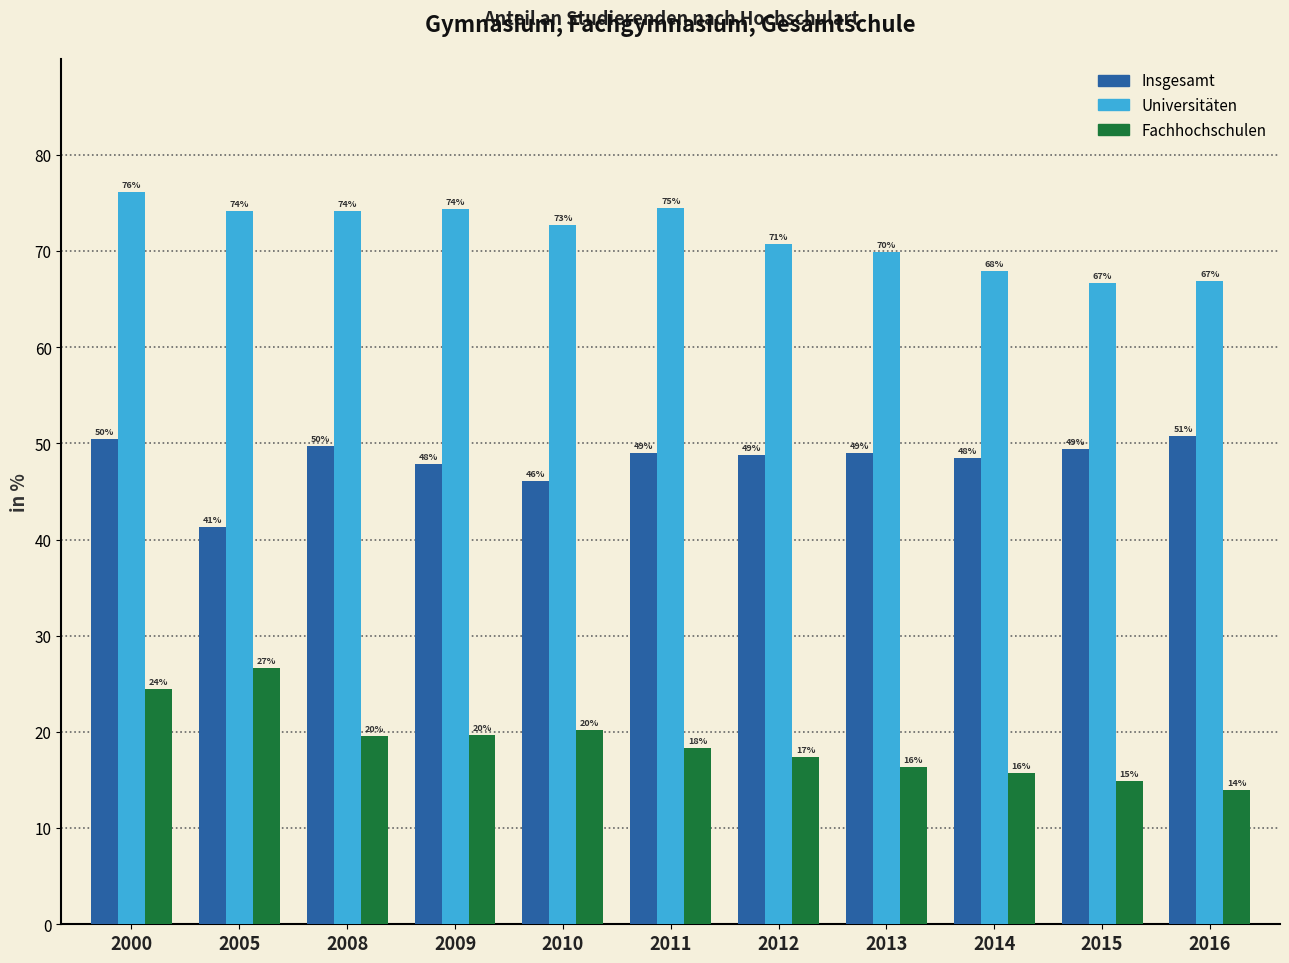

The Insgesamt series shows 57.4 at 2005. True or false?

False